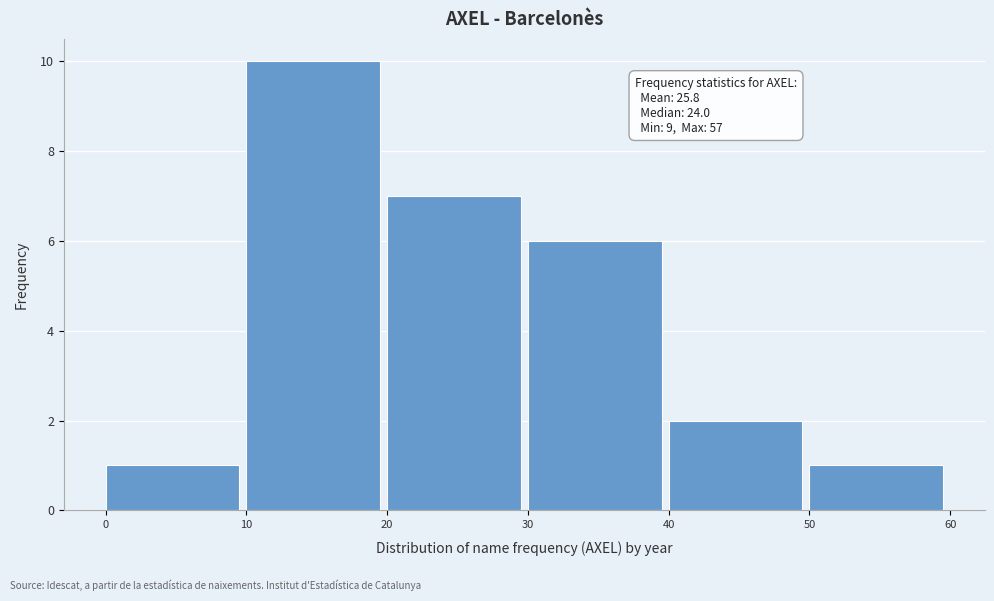

Which range on the x-axis has the tallest bar?

10 to 20